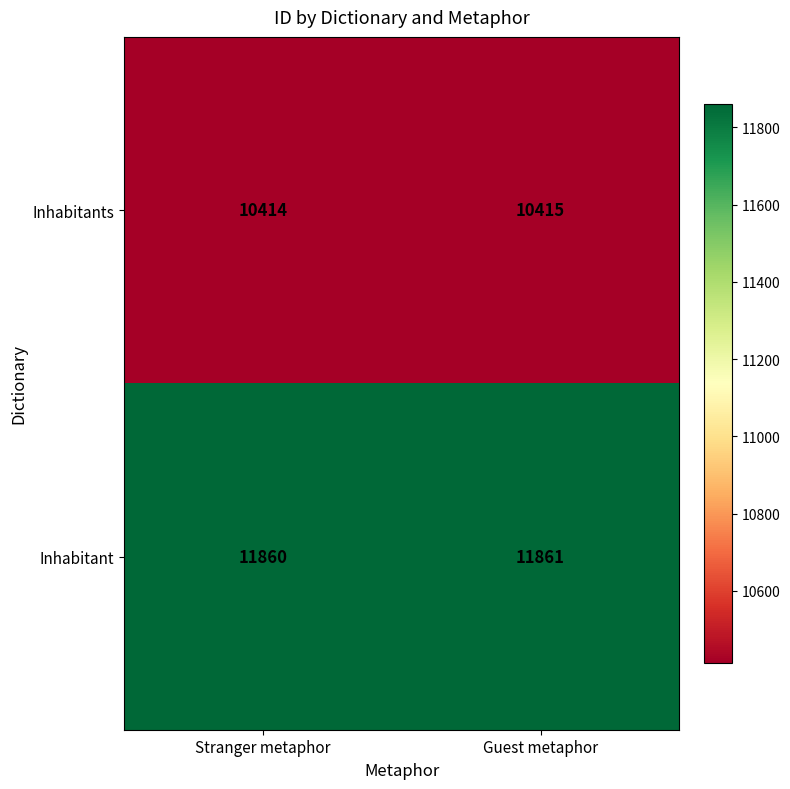

What is the sum of the Inhabitant values at Guest metaphor and Stranger metaphor?

23721